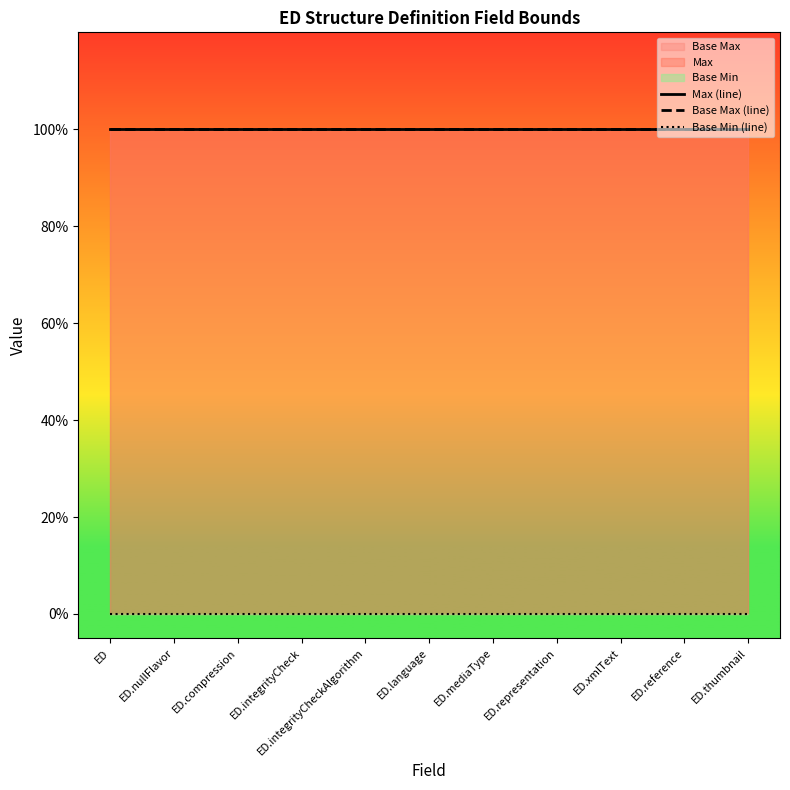

Reading left to right, what are all the values shown in this chart?

Max (line): ED=1	ED.nullFlavor=1	ED.compression=1	ED.integrityCheck=1	ED.integrityCheckAlgorithm=1	ED.language=1	ED.mediaType=1	ED.representation=1	ED.xmlText=1	ED.reference=1	ED.thumbnail=1
Base Max (line): ED=1	ED.nullFlavor=1	ED.compression=1	ED.integrityCheck=1	ED.integrityCheckAlgorithm=1	ED.language=1	ED.mediaType=1	ED.representation=1	ED.xmlText=1	ED.reference=1	ED.thumbnail=1
Base Min (line): ED=0	ED.nullFlavor=0	ED.compression=0	ED.integrityCheck=0	ED.integrityCheckAlgorithm=0	ED.language=0	ED.mediaType=0	ED.representation=0	ED.xmlText=0	ED.reference=0	ED.thumbnail=0